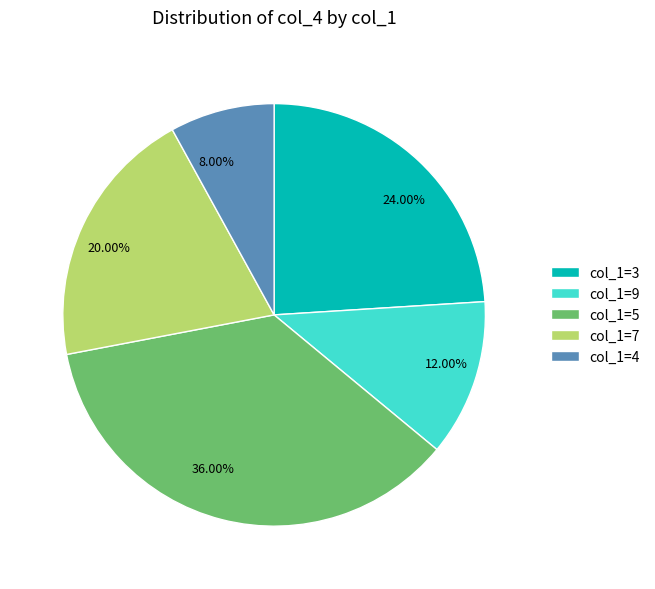

Is there any slice that represents more than half of the pie?

No